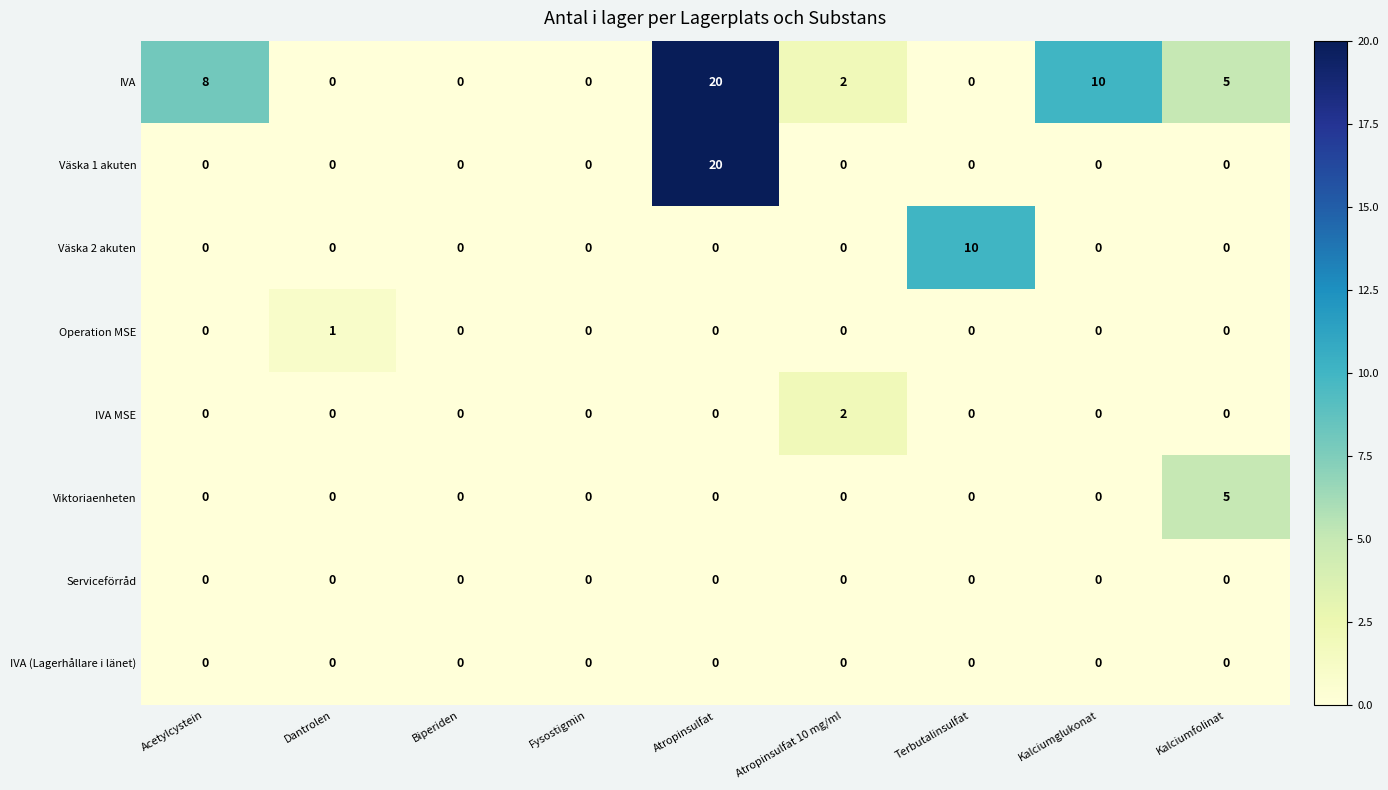

What is the total value across all series at Terbutalinsulfat?

10